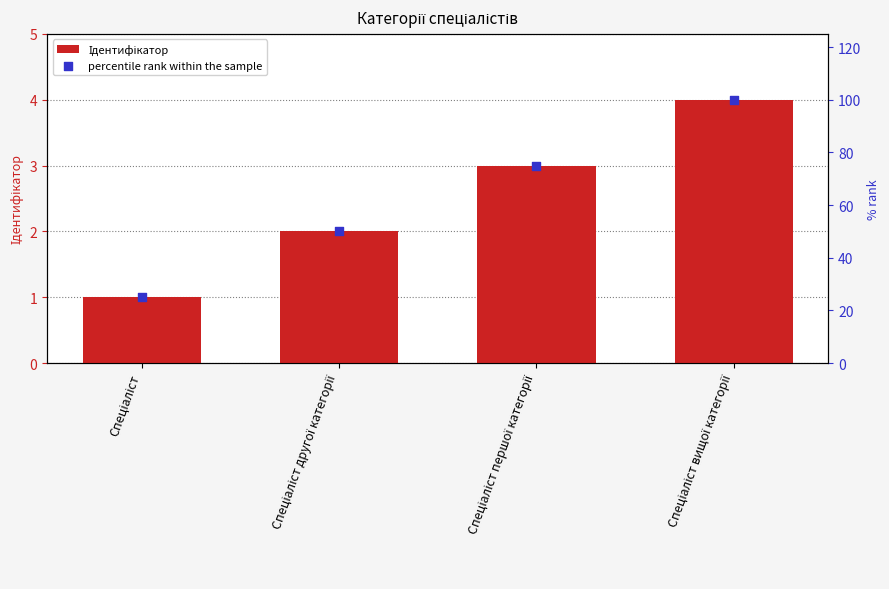

What are all the series names shown in the legend?

Ідентифікатор, percentile rank within the sample